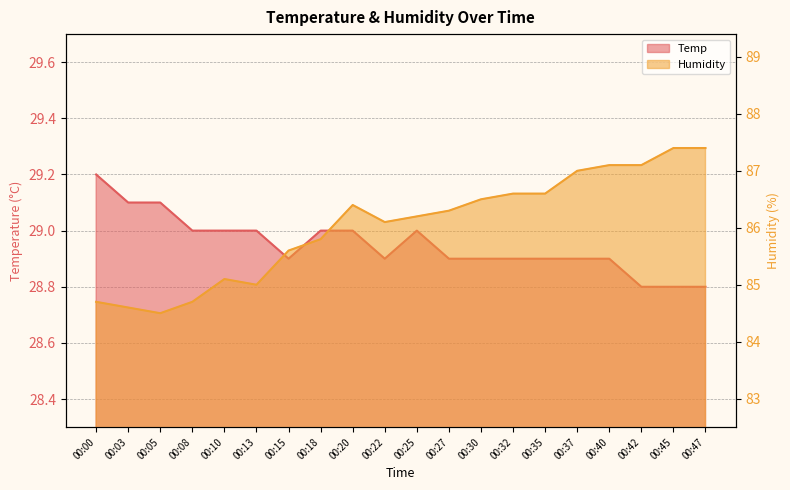

The Humidity series shows 86.4 at 00:20. True or false?

True